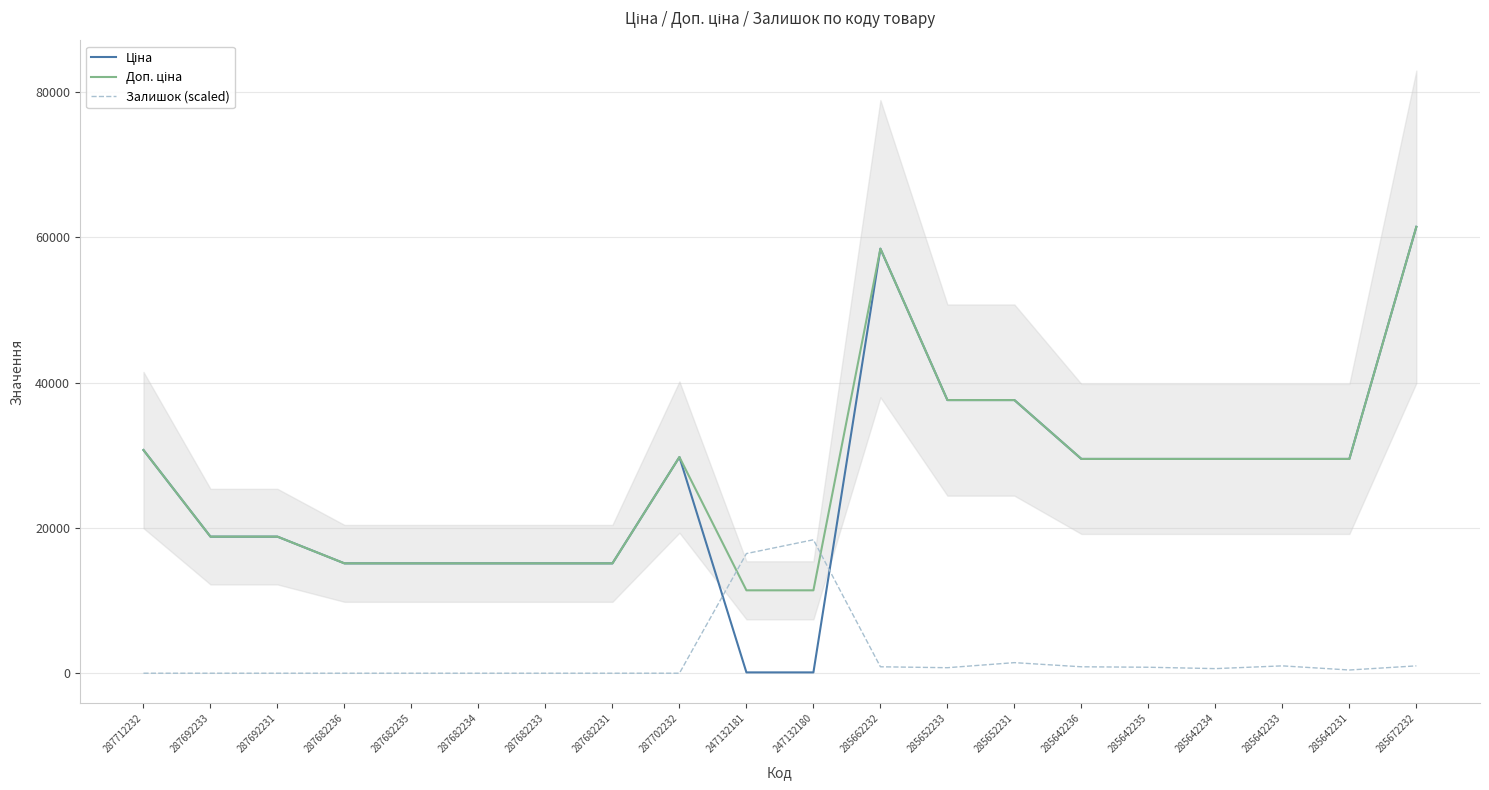

The value of Ціна at 287682231 is 7783.3. True or false?

False